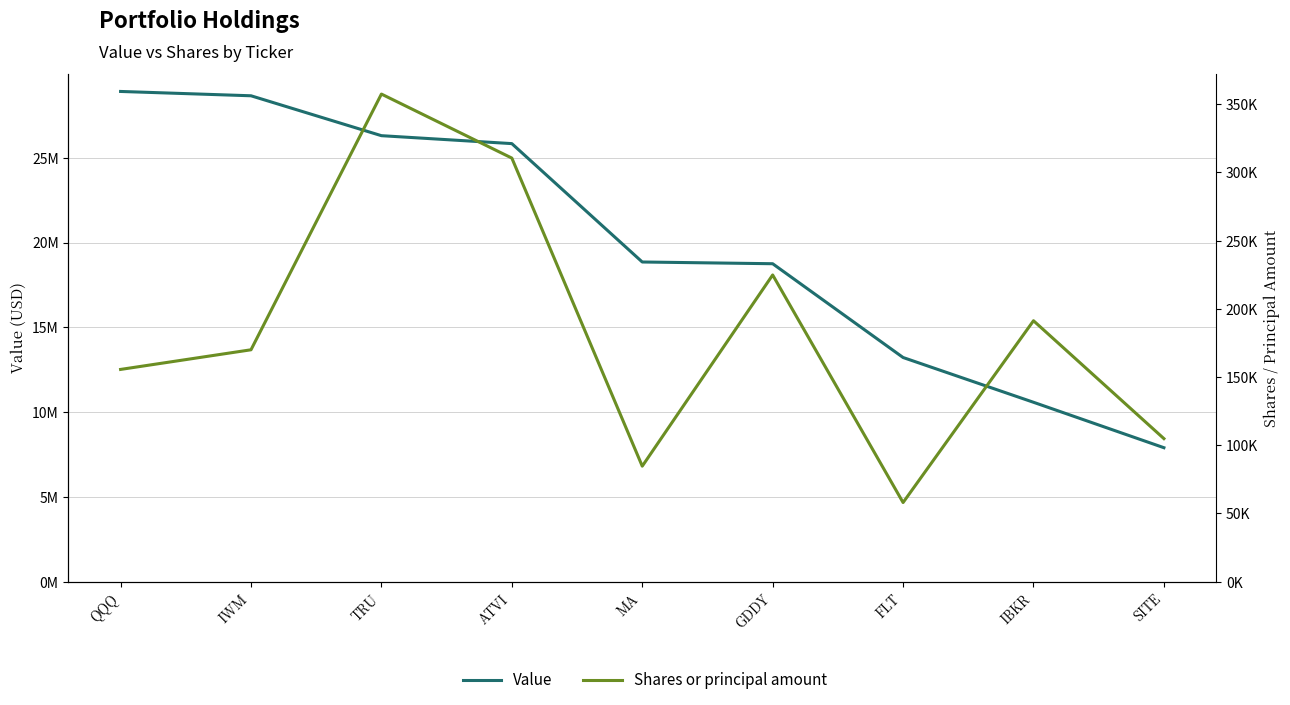

Which series has the widest spread of values?

Value